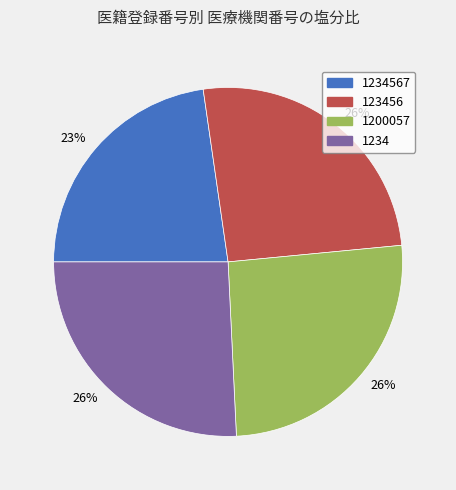

To the nearest percent, what is the difference between the largest and smallest slice percentages?

3%